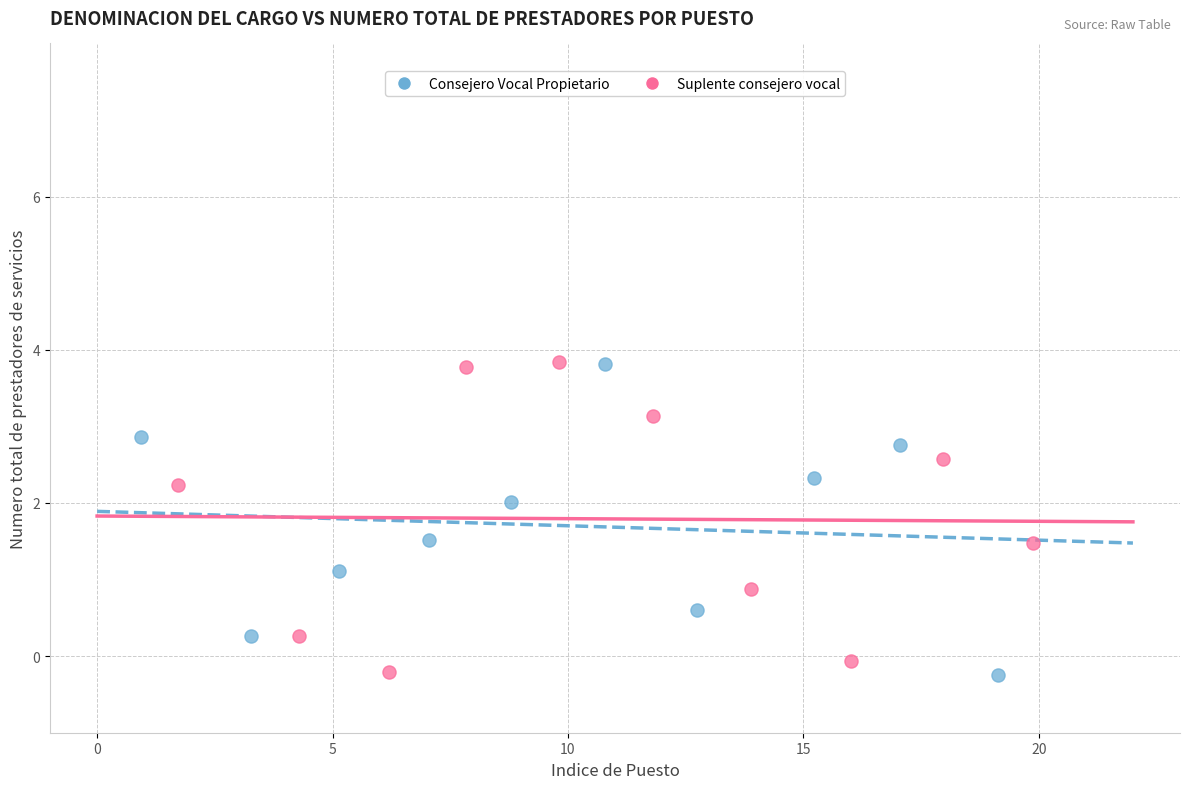

What are all the series names shown in the legend?

Consejero Vocal Propietario, Suplente consejero vocal